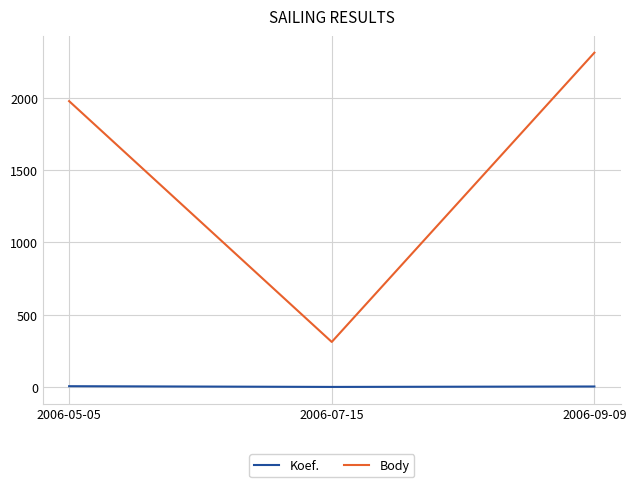

At which category does the chart reach its peak across all series?

2006-09-09